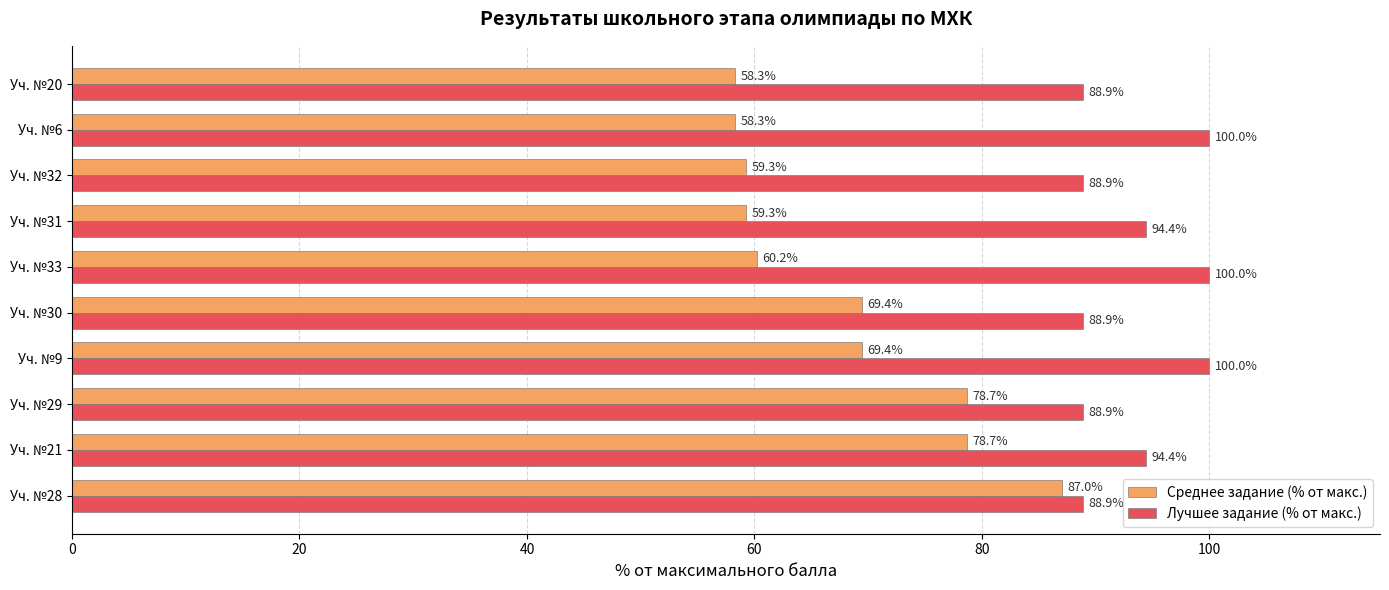

List the series in order of their overall mean, highest first.

Лучшее задание (% от макс.), Среднее задание (% от макс.)